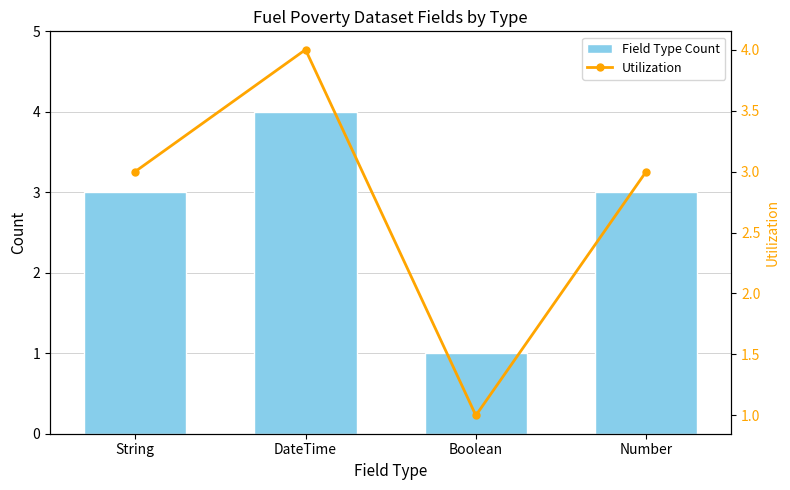

The value of Field Type Count at DateTime is 4. True or false?

True